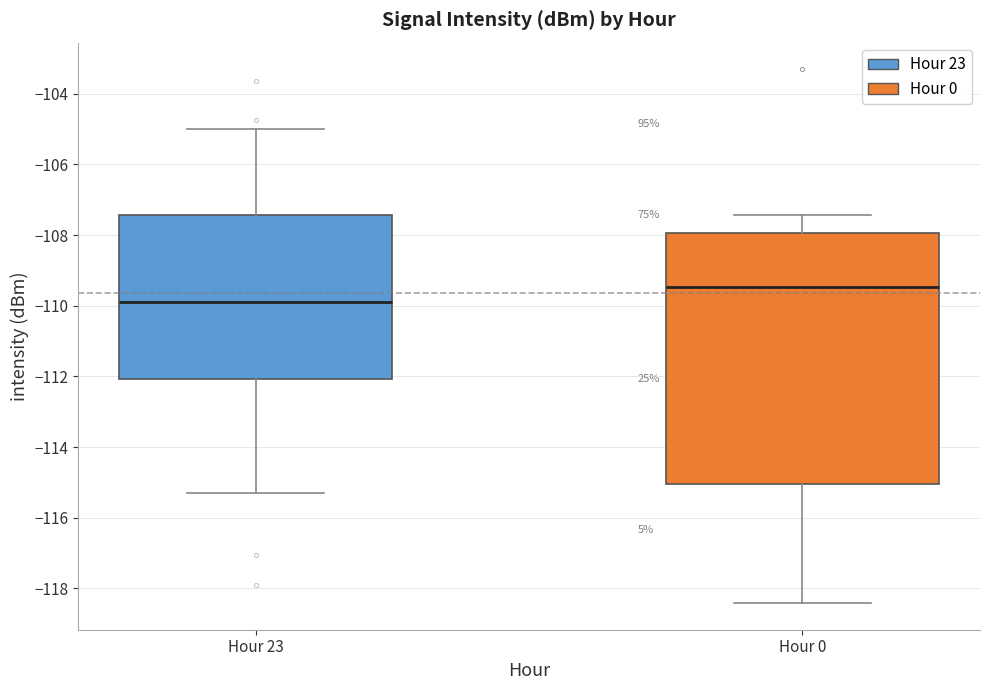

Which box has the highest median line?

Hour 0